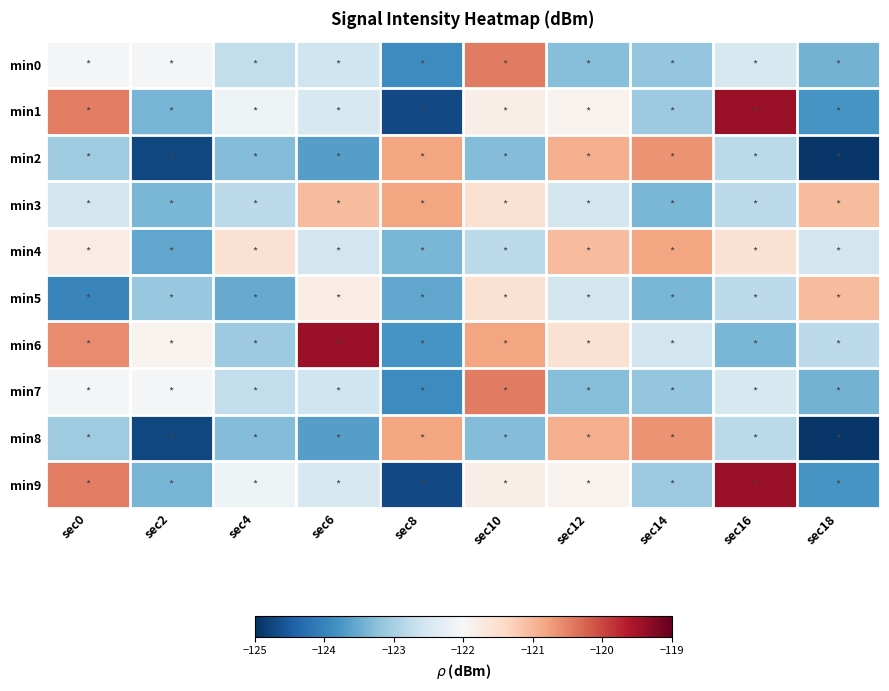

Which has a higher value, sec10 or sec0?

sec10